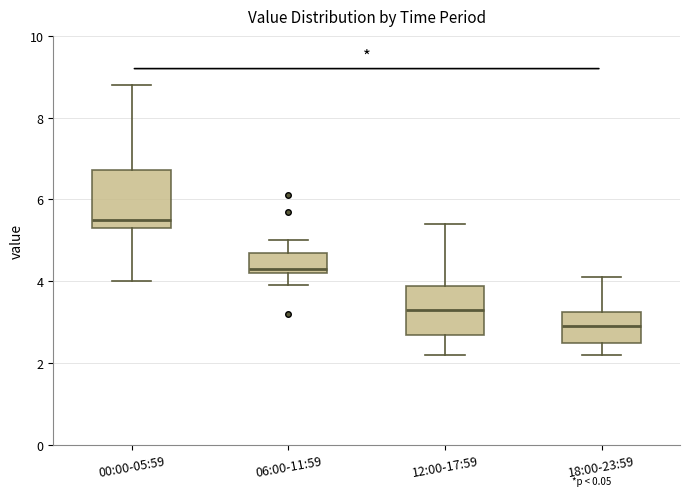

Where does the median line of the box for 00:00-05:59 sit on the y-axis? The values are not printed on the chart, so give them approximately, as read against the axis.

5.6